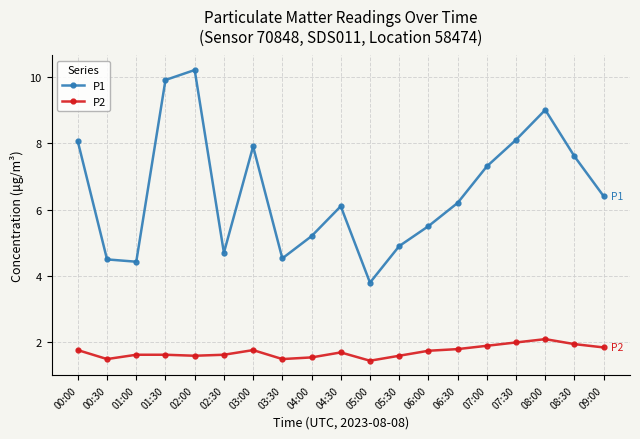

At how many categories does at least one series exceed 5?

13